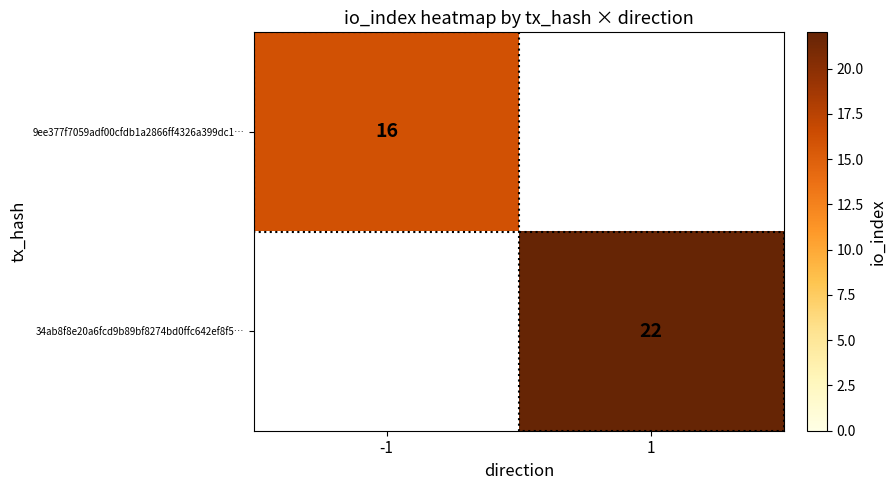

How many series are shown in this chart?

2